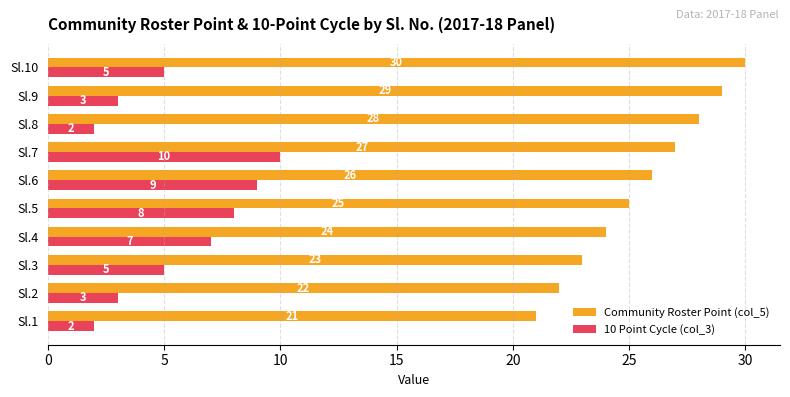

Count the Community Roster Point (col_5) values in the range 23 to 28.

6